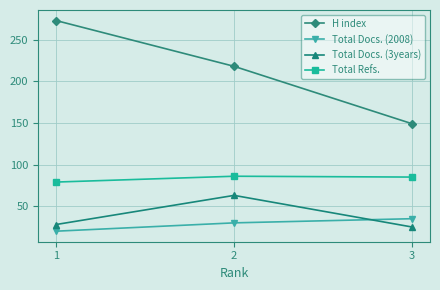

What is the highest value of the Total Docs. (2008) series?

35